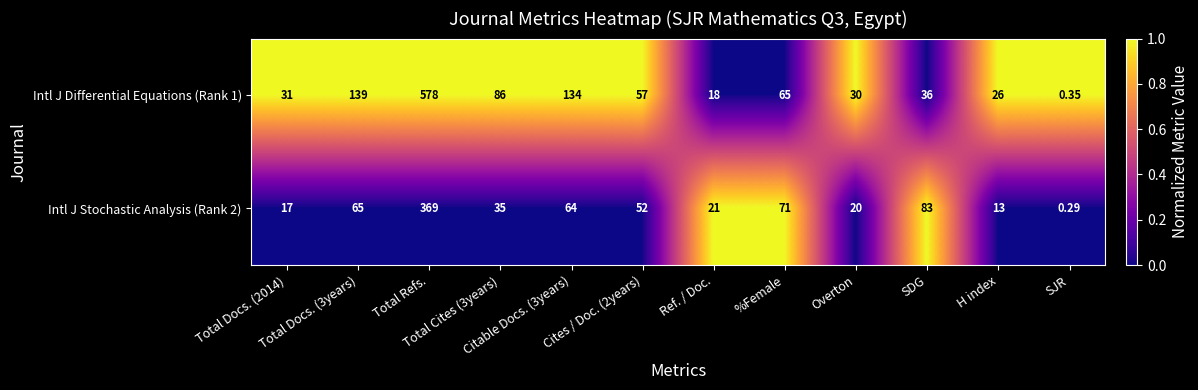

What is the greatest value displayed?

578.0